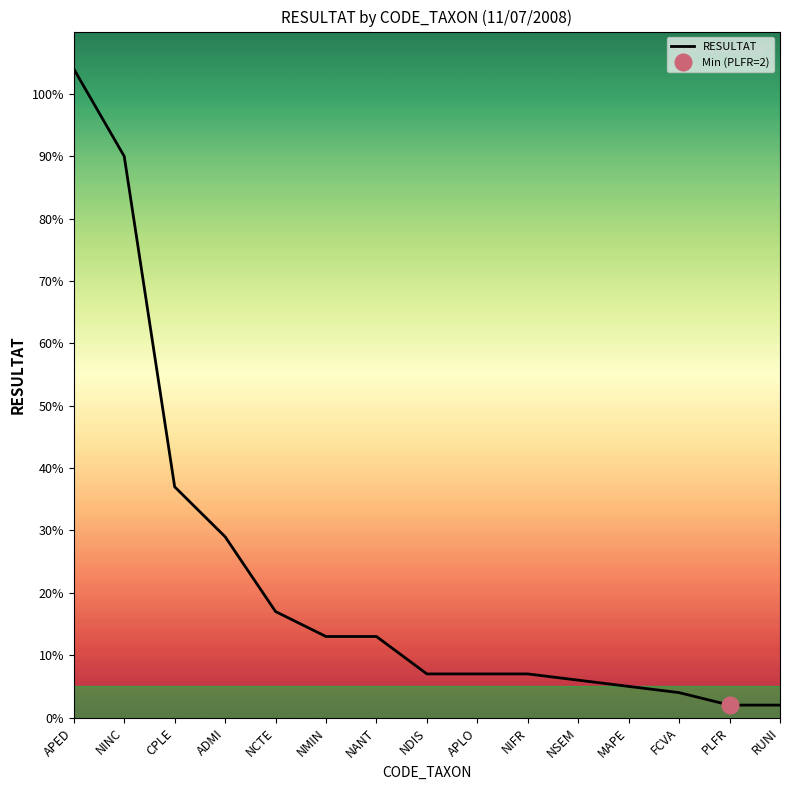

What is the maximum value shown in the chart?

104